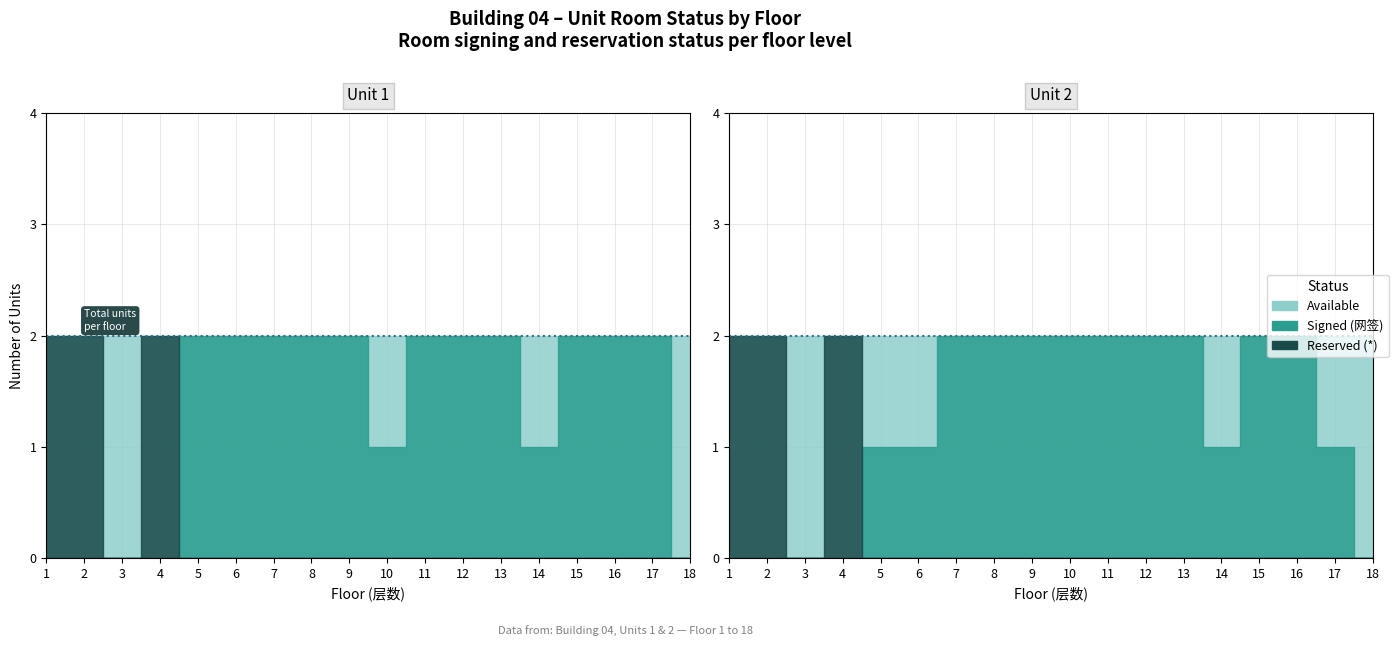

True or false: Signed (网签) and Available intersect in this chart.

False